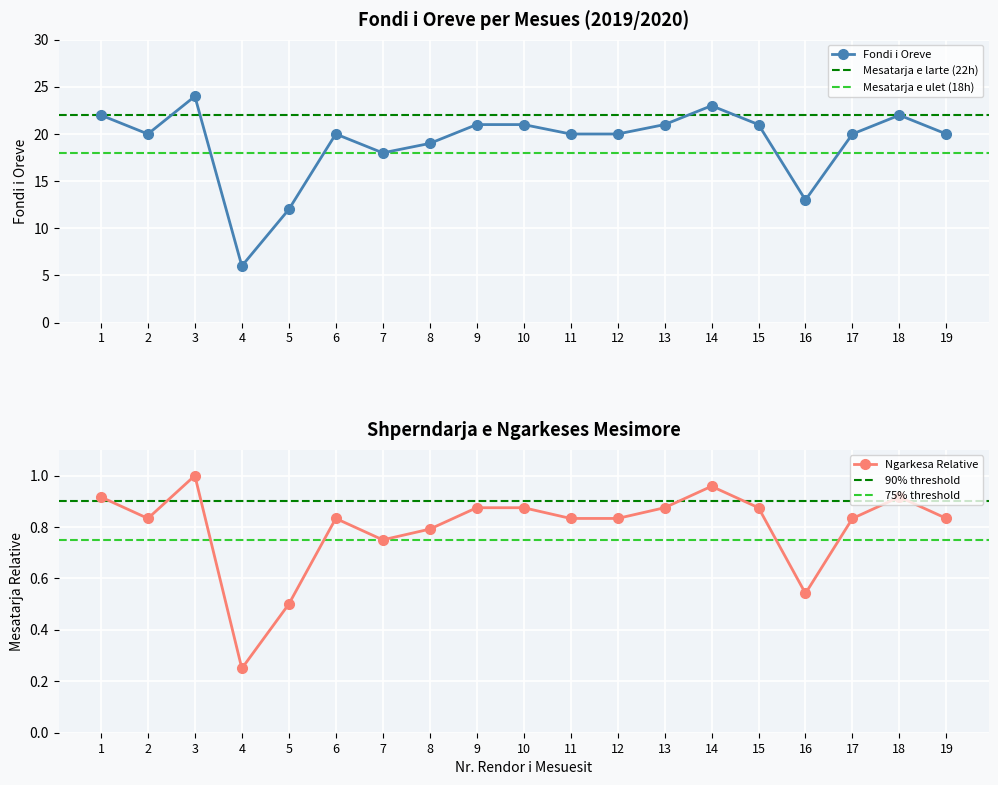

Which category has the lowest value across all series?

4